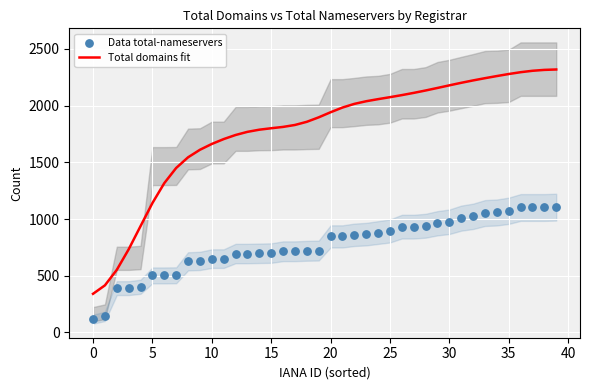

What are all the series names shown in the legend?

Total domains fit, Data total-nameservers